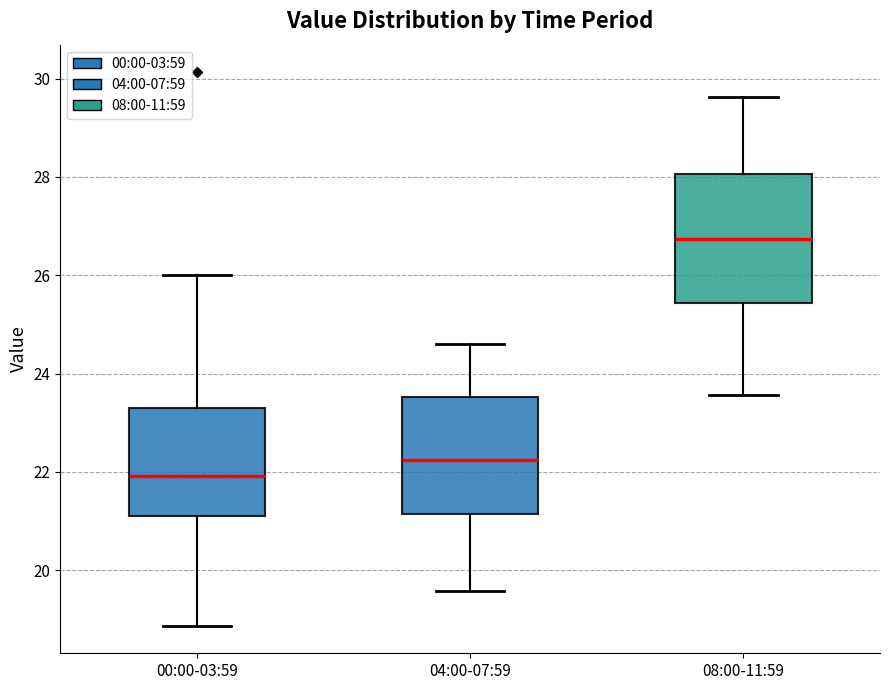

Reading left to right, read every box against the y-axis: the position of its median line, the range the box covers, and the ends of its whiskers. The values are not printed on the chart, so give them approximately, as read against the axis.

00:00-03:59: median 22.0, box 21.0 to 23.4, whiskers 18.8 to 26.0
04:00-07:59: median 22.2, box 21.2 to 23.6, whiskers 19.6 to 24.6
08:00-11:59: median 26.8, box 25.4 to 28.0, whiskers 23.6 to 29.6